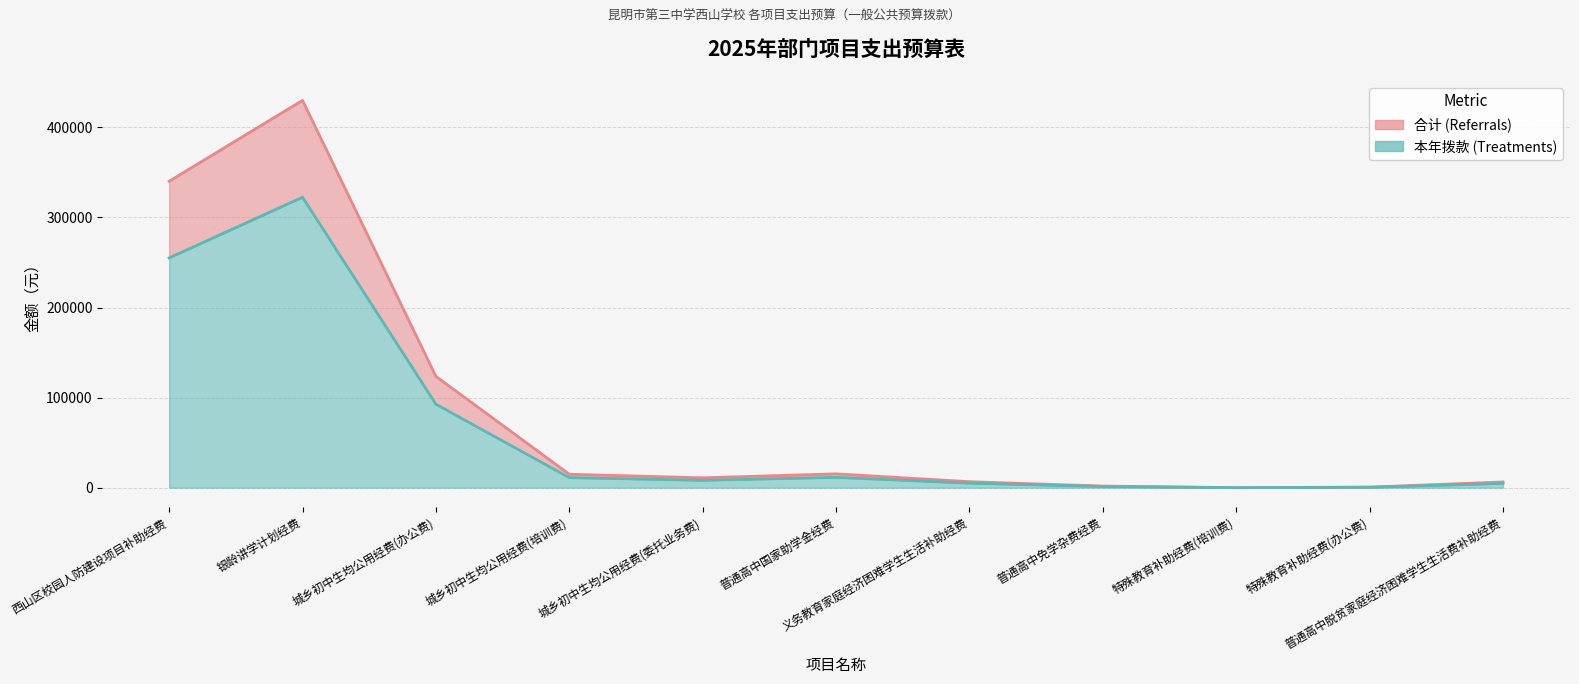

What are all the series names shown in the legend?

合计(Referrals), 本年拨款(Treatments)